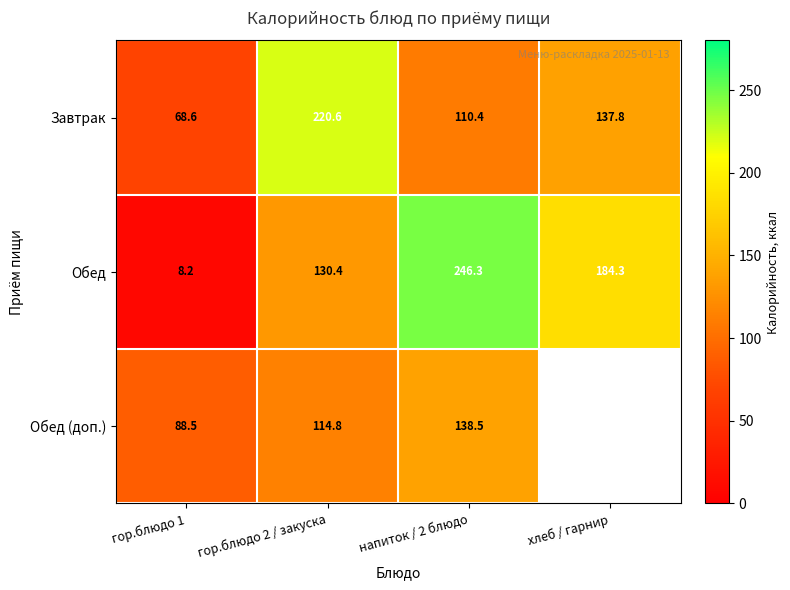

What is the approximate value of Завтрак at напиток / 2 блюдо?

110.4